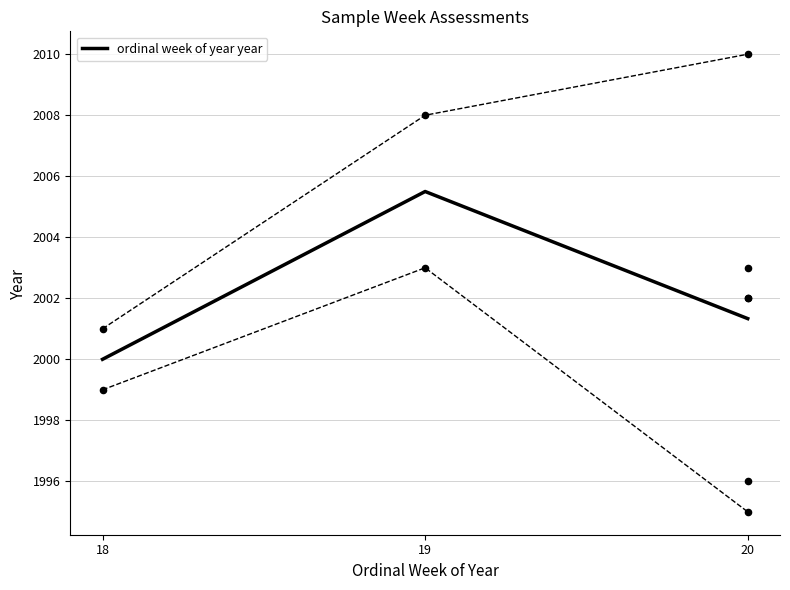

What is the change in value from 19 to 20?

-4.2